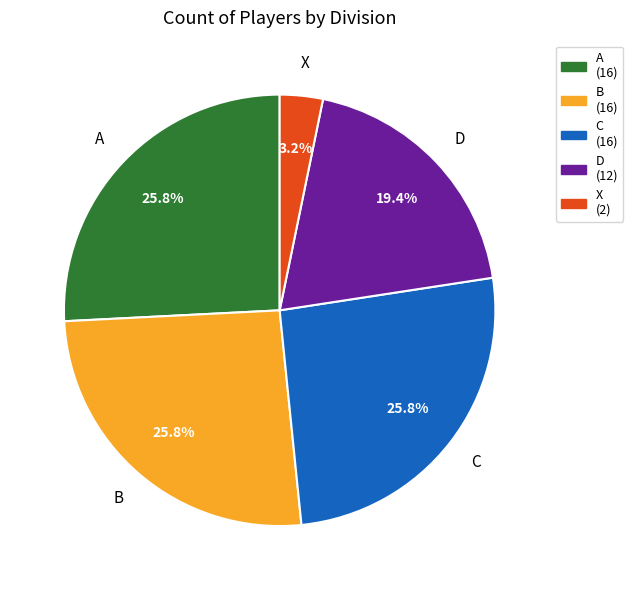

Which category has the smallest portion of the pie?

X